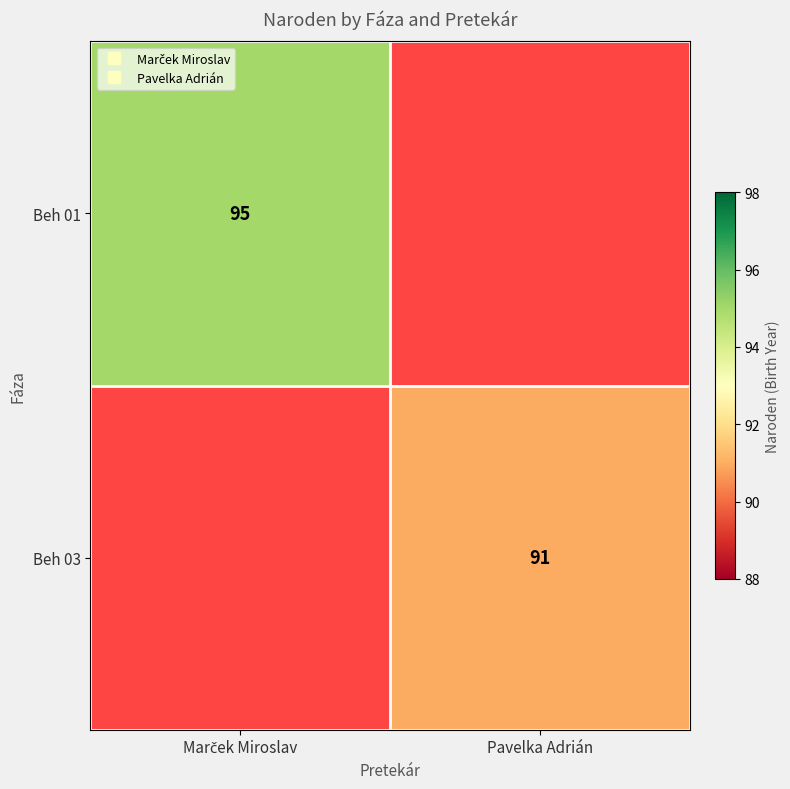

The value of Beh 03 at Pavelka Adrián is 91. True or false?

True